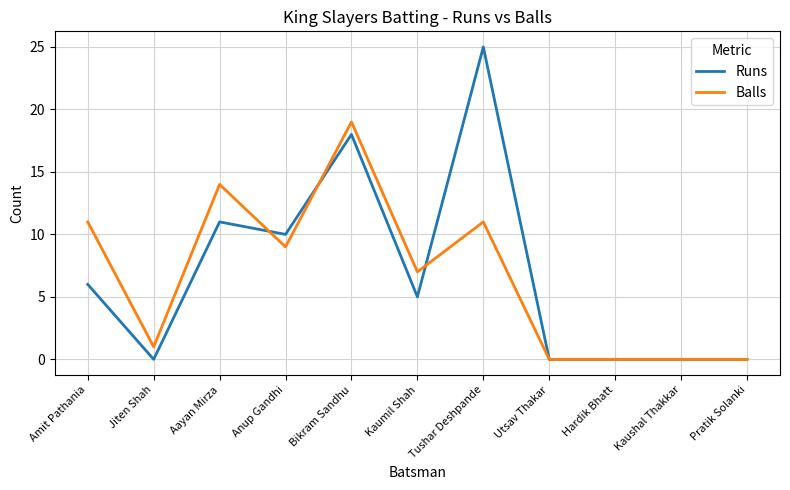

Does the chart have visible grid lines?

Yes